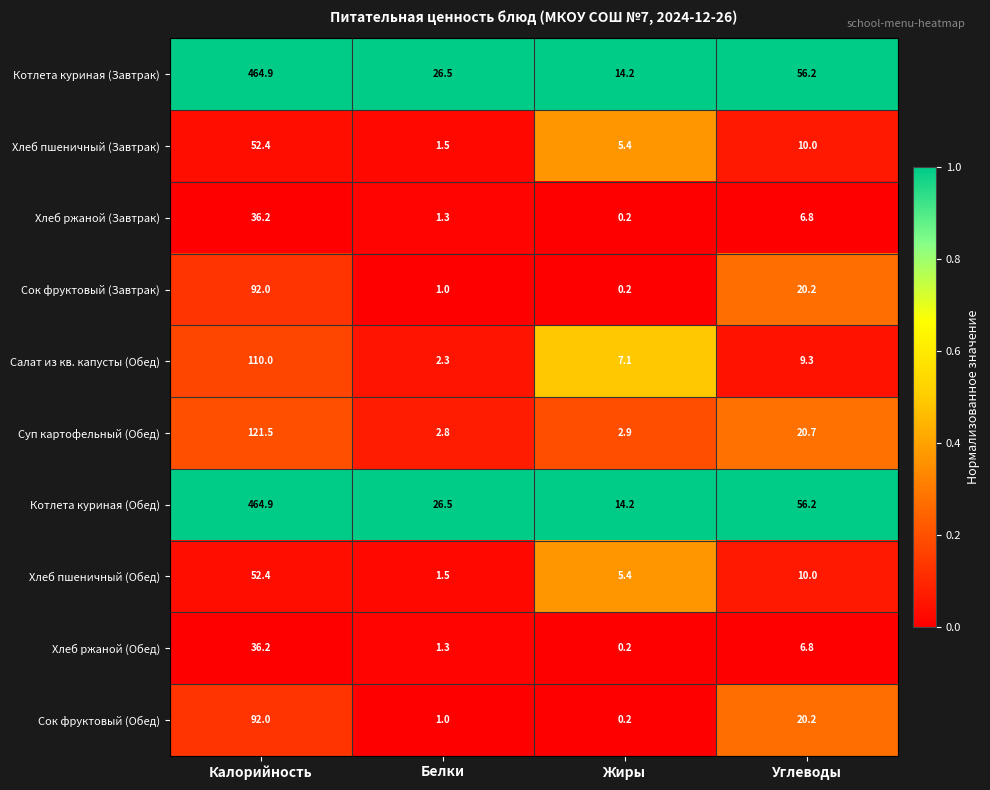

What is the difference between the Котлета куриная (Завтрак) values at Калорийность and Белки?

438.4